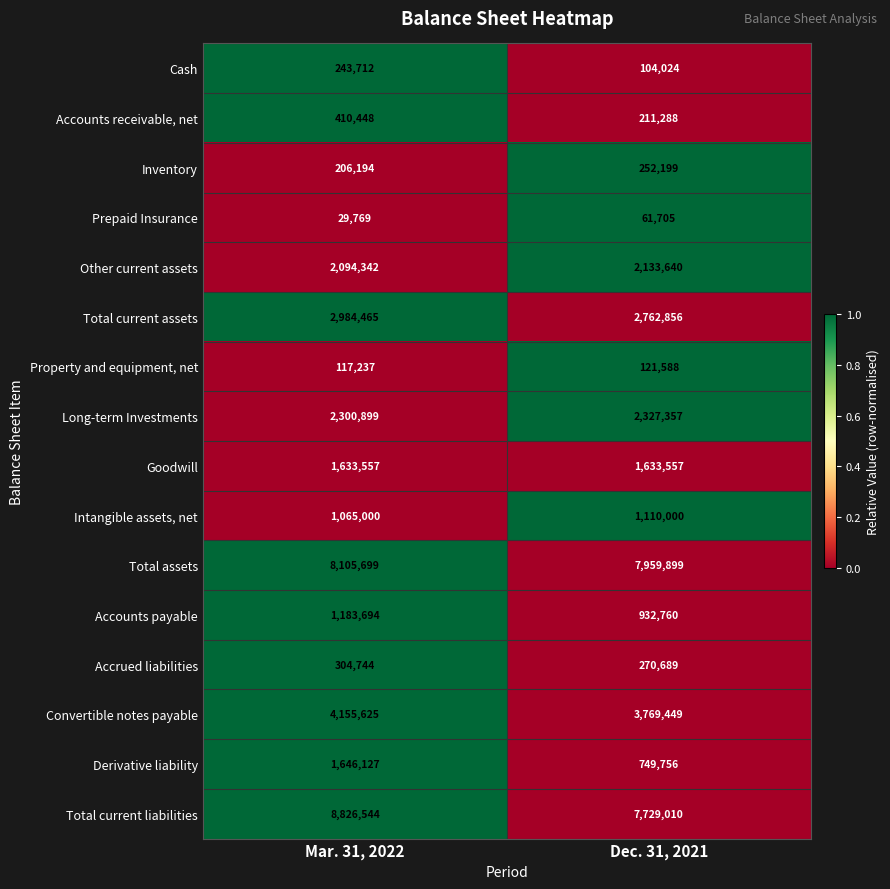

Is it true that Intangible assets, net equals 1065000 at Mar. 31, 2022?

True